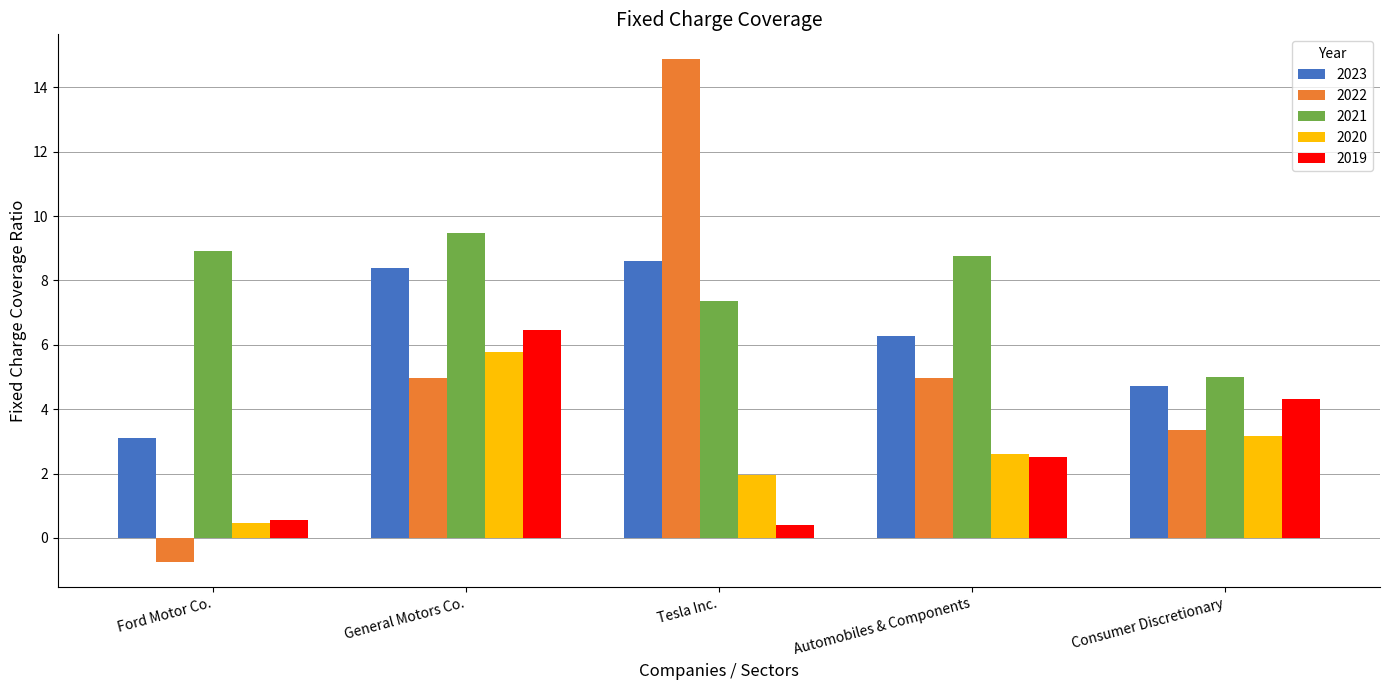

What are all the series names shown in the legend?

2023, 2022, 2021, 2020, 2019